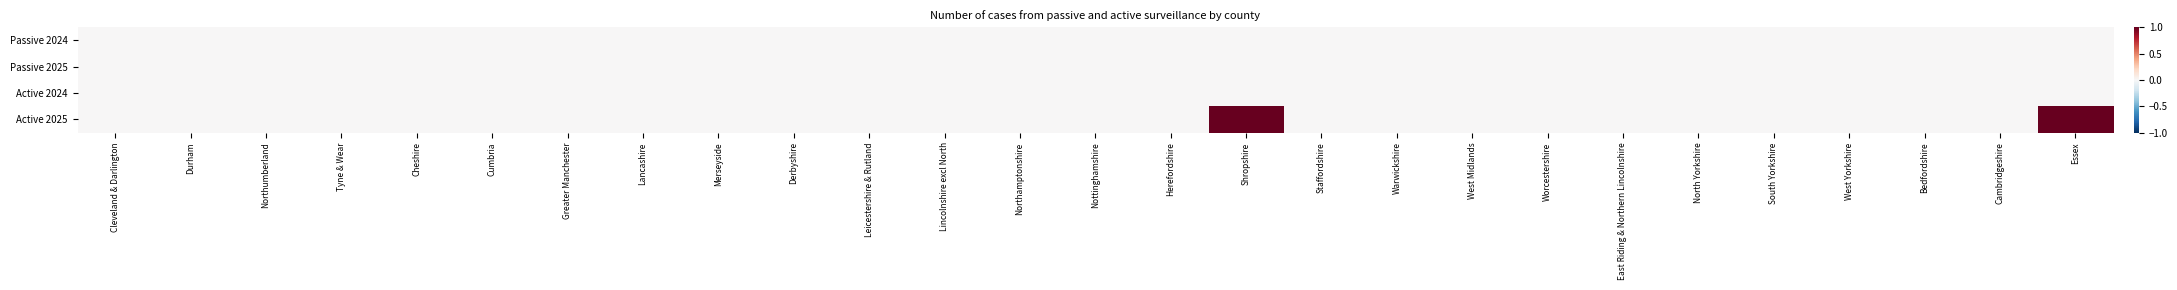

Which label corresponds to the smallest value in the chart?

Cleveland & Darlington